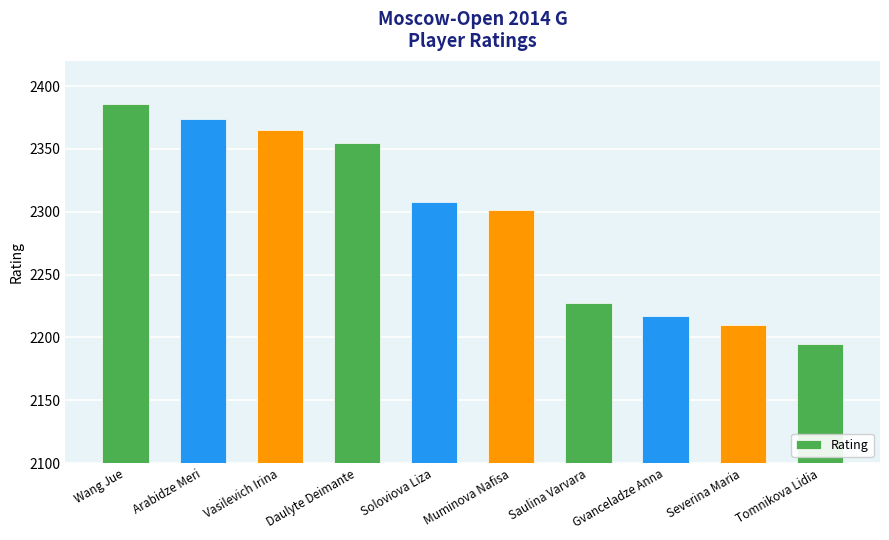

What is the difference between the maximum and second lowest values?

176